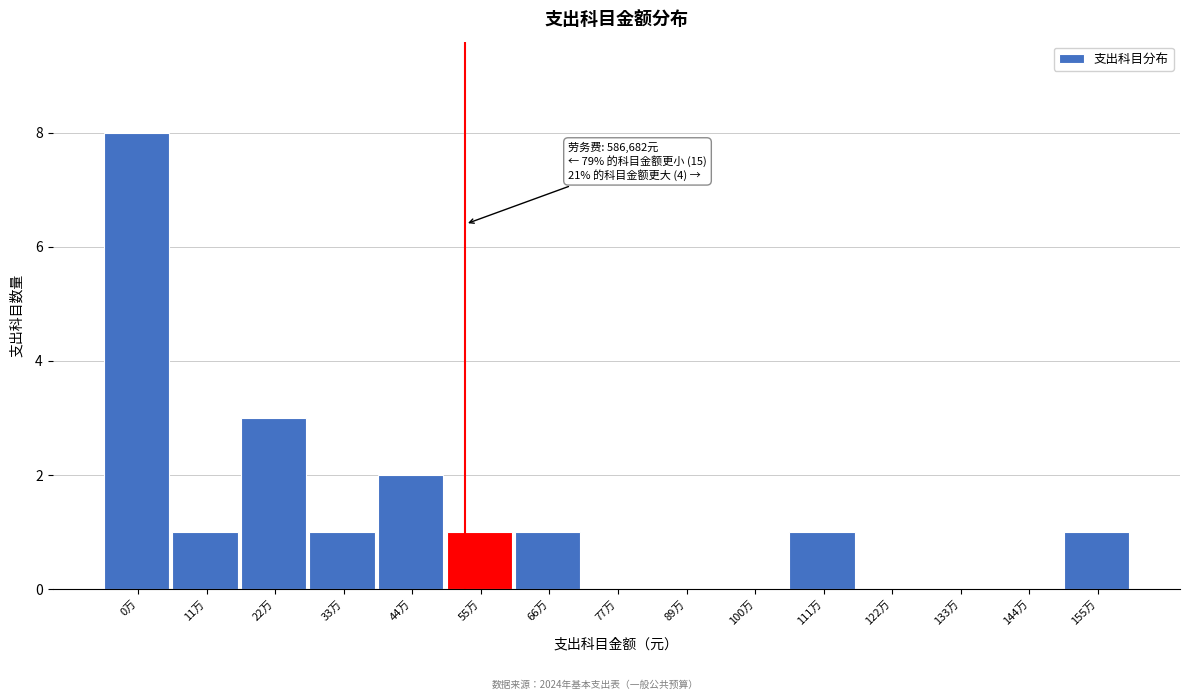

Reading left to right, transcribe all the data shown in this chart.

0万=8	11万=1	22万=3	33万=1	44万=2	55万=1	66万=1	77万=0	89万=0	100万=0	111万=1	122万=0	133万=0	144万=0	155万=1